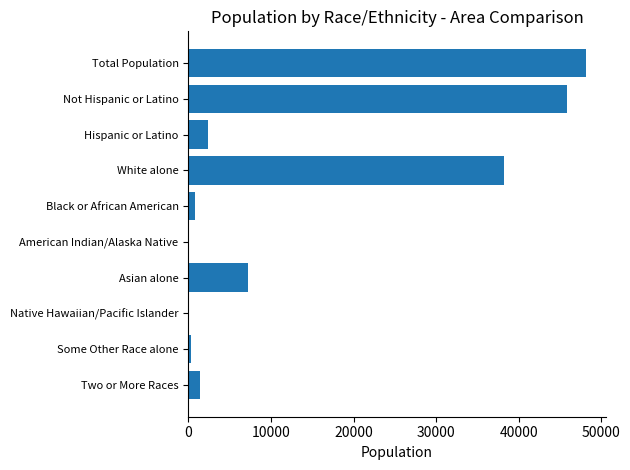

What is the sum of all values?

144345